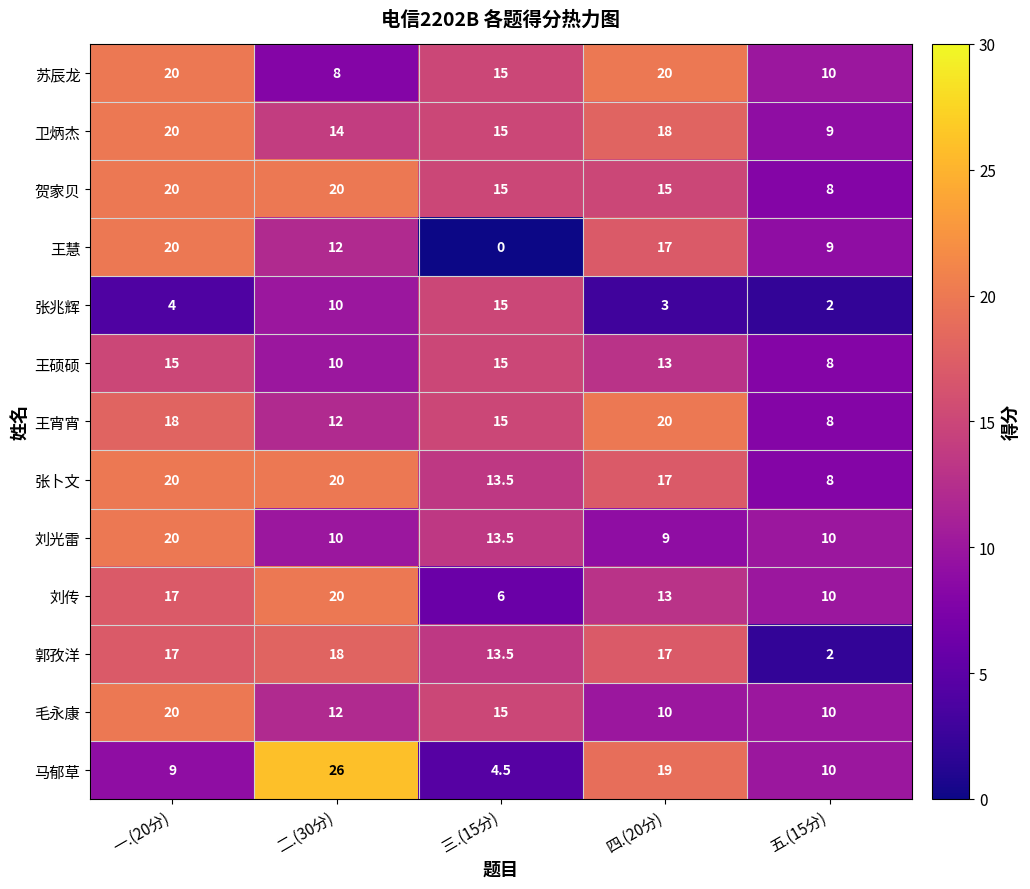

At which category does the chart reach its minimum across all series?

三.(15分)